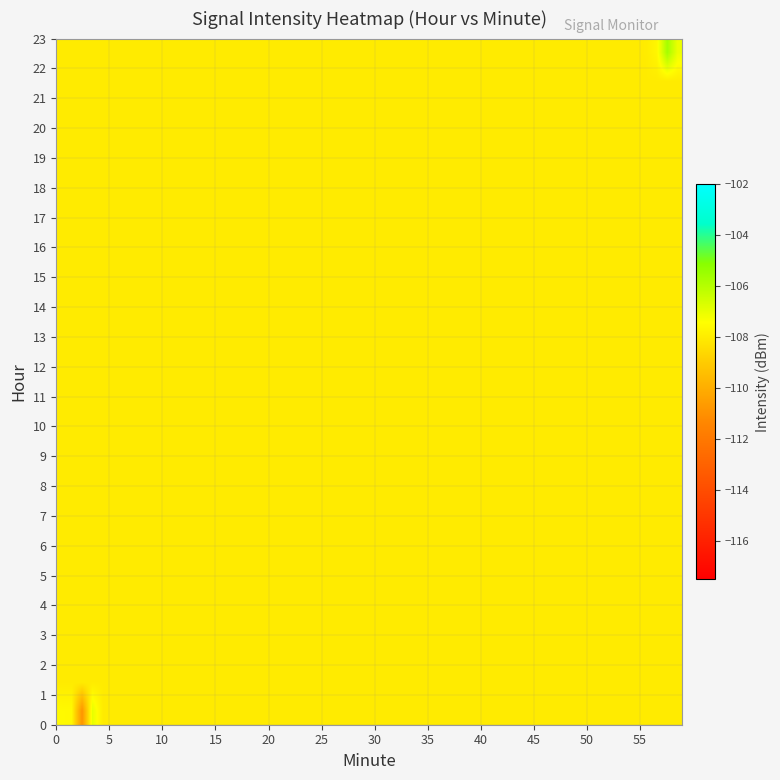

Reading right to left, transcribe all the data shown in this chart.

r0: 2=-108.0	1=56.0	0=23.0
r1: 2=-106.8	1=57.0	0=23.0
r2: 2=-105.7	1=57.0	0=23.0
r3: 2=-107.5	1=57.0	0=23.0
r4: 2=-108.2	1=57.0	0=23.0
r5: 2=-109.6	1=57.0	0=23.0
r6: 2=-108.3	1=57.0	0=23.0
r7: 2=-102.4	1=58.0	0=23.0
r8: 2=-103.6	1=58.0	0=23.0
r9: 2=-110.3	1=58.0	0=23.0
r10: 2=-108.3	1=58.0	0=23.0
r11: 2=-103.7	1=58.0	0=23.0
r12: 2=-112.1	1=59.0	0=23.0
r13: 2=-107.5	1=59.0	0=23.0
r14: 2=-104.8	1=59.0	0=23.0
r15: 2=-102.8	1=59.0	0=23.0
r16: 2=-107.1	1=59.0	0=23.0
r17: 2=-108.1	1=59.0	0=23.0
r18: 2=-102.9	1=0.0	0=0.0
r19: 2=-106.6	1=0.0	0=0.0
r20: 2=-108.0	1=0.0	0=0.0
r21: 2=-111.1	1=0.0	0=0.0
r22: 2=-109.2	1=0.0	0=0.0
r23: 2=-109.5	1=1.0	0=0.0
r24: 2=-108.4	1=1.0	0=0.0
r25: 2=-107.0	1=1.0	0=0.0
r26: 2=-109.3	1=1.0	0=0.0
r27: 2=-106.1	1=1.0	0=0.0
r28: 2=-105.2	1=1.0	0=0.0
r29: 2=-110.3	1=2.0	0=0.0
r30: 2=-111.3	1=2.0	0=0.0
r31: 2=-117.4	1=2.0	0=0.0
r32: 2=-107.0	1=2.0	0=0.0
r33: 2=-108.4	1=2.0	0=0.0
r34: 2=-106.8	1=3.0	0=0.0
r35: 2=-106.9	1=3.0	0=0.0
r36: 2=-109.9	1=3.0	0=0.0
r37: 2=-108.9	1=3.0	0=0.0
r38: 2=-106.8	1=3.0	0=0.0
r39: 2=-102.5	1=3.0	0=0.0